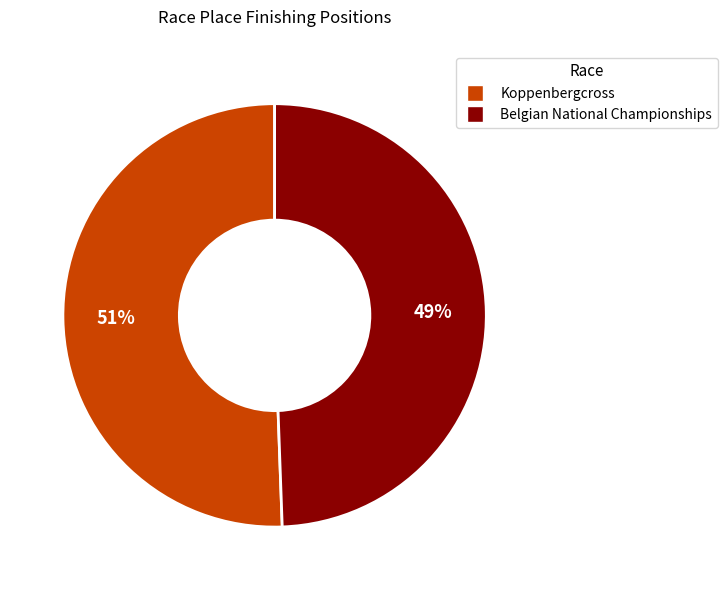

True or false: Belgian National Championships accounts for 49% of the total.

True